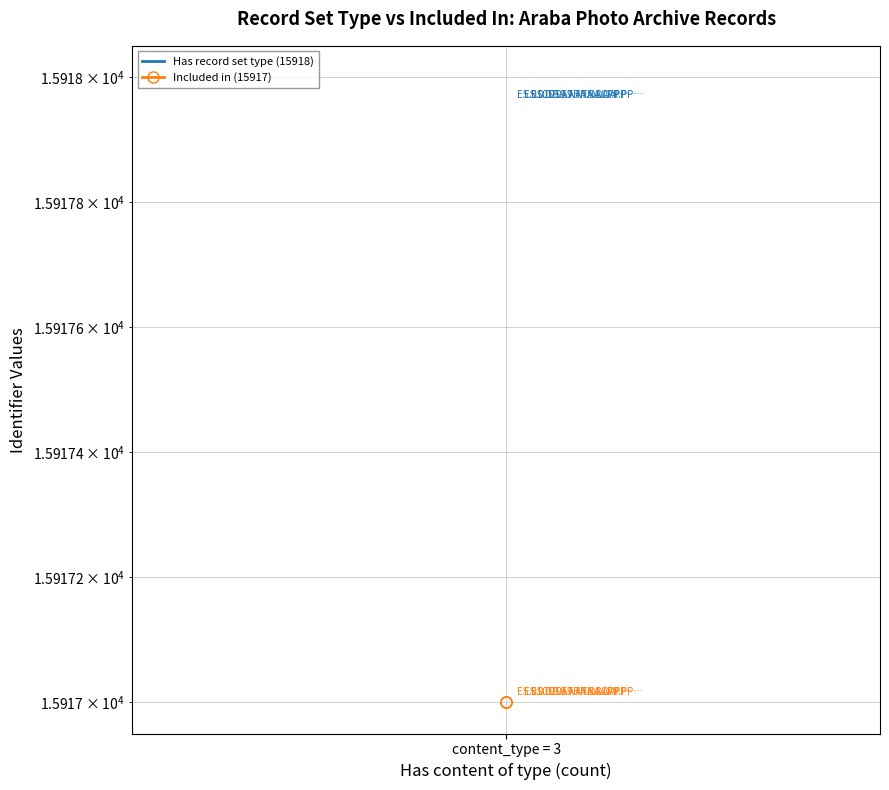

At content_type = 3, list the series in order from smallest to largest.

Included in (15917), Has record set type (15918)